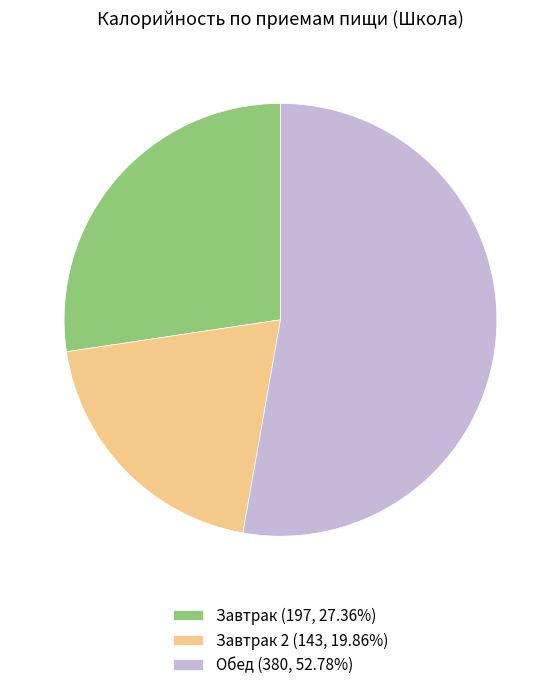

How many slices are in this pie chart?

3